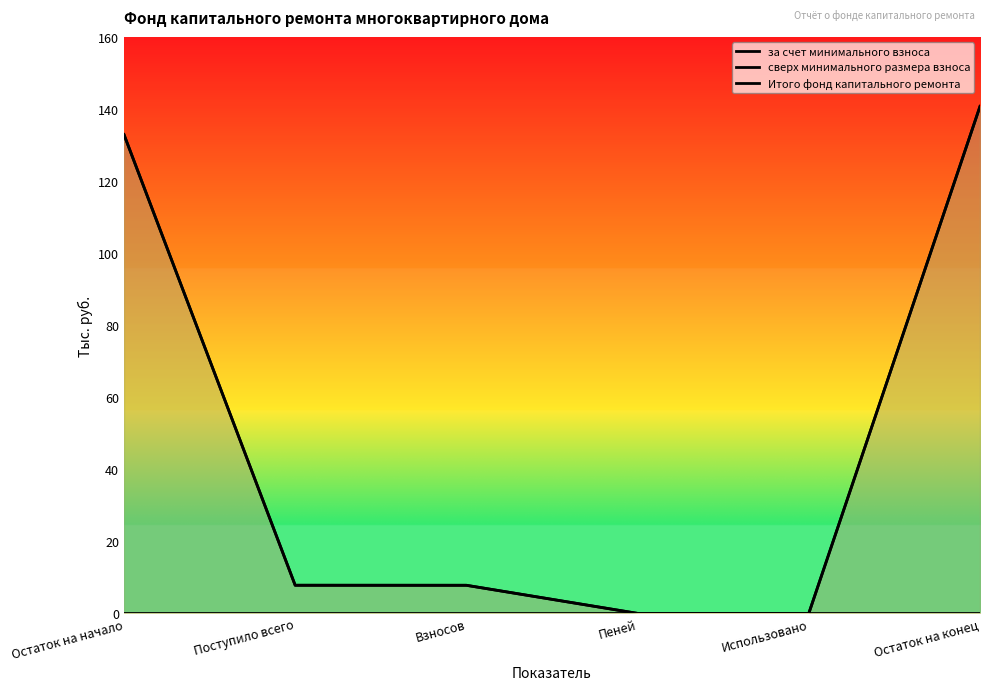

True or false: сверх минимального размера взноса and за счет минимального взноса intersect in this chart.

False